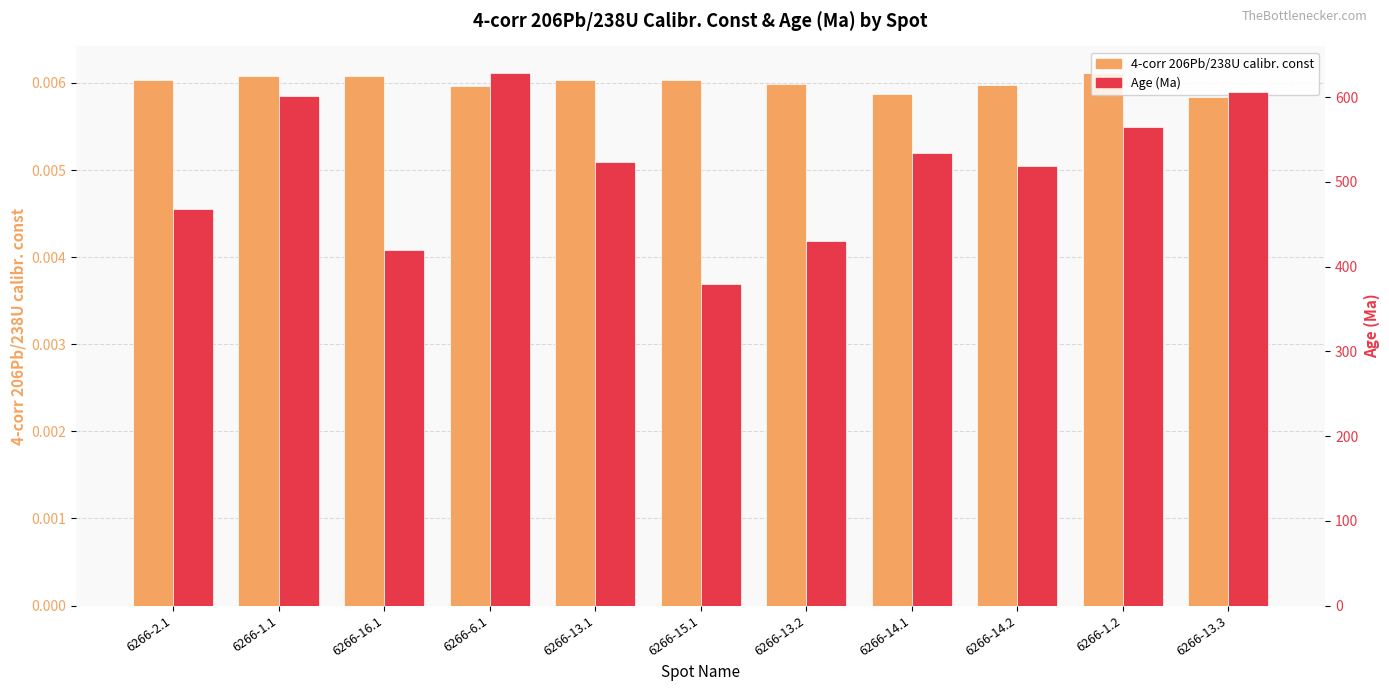

Reading right to left, transcribe all the data shown in this chart.

4-corr 206Pb/238U calibr. const: 6266-13.3=0.0	6266-1.2=0.0	6266-14.2=0.0	6266-14.1=0.0	6266-13.2=0.0	6266-15.1=0.0	6266-13.1=0.0	6266-6.1=0.0	6266-16.1=0.0	6266-1.1=0.0	6266-2.1=0.0
Age (Ma): 6266-13.3=606.7	6266-1.2=564.8	6266-14.2=518.2	6266-14.1=534.6	6266-13.2=430.0	6266-15.1=379.0	6266-13.1=523.0	6266-6.1=628.5	6266-16.1=419.9	6266-1.1=601.0	6266-2.1=467.8